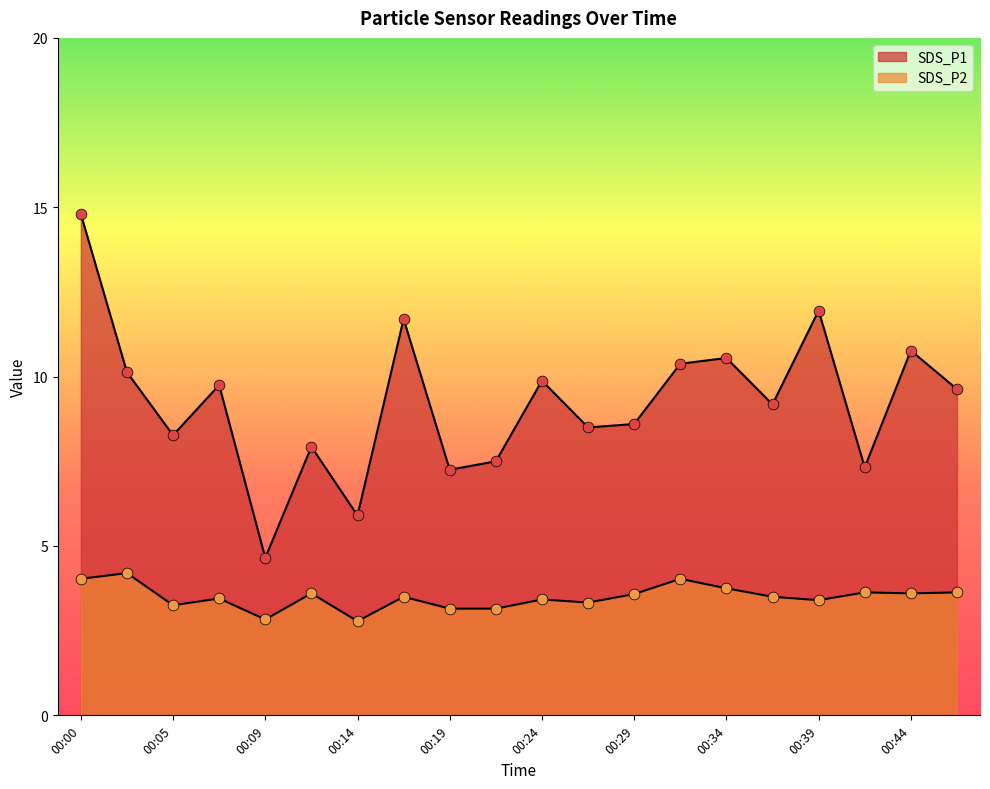

What are all the series names shown in the legend?

SDS_P1, SDS_P2